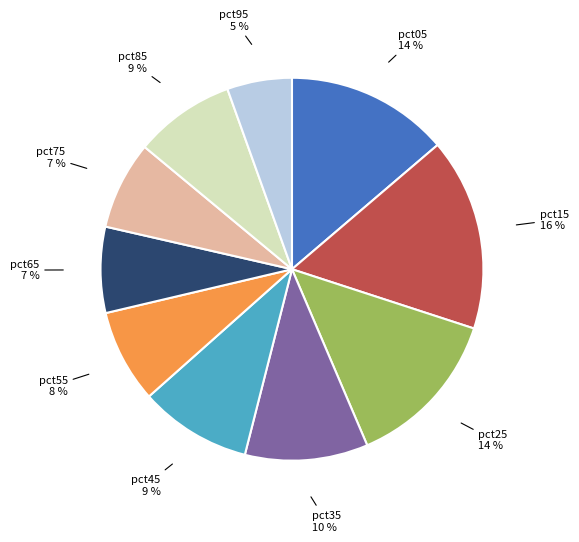

The pct75 slice represents 1% of the pie. True or false?

False